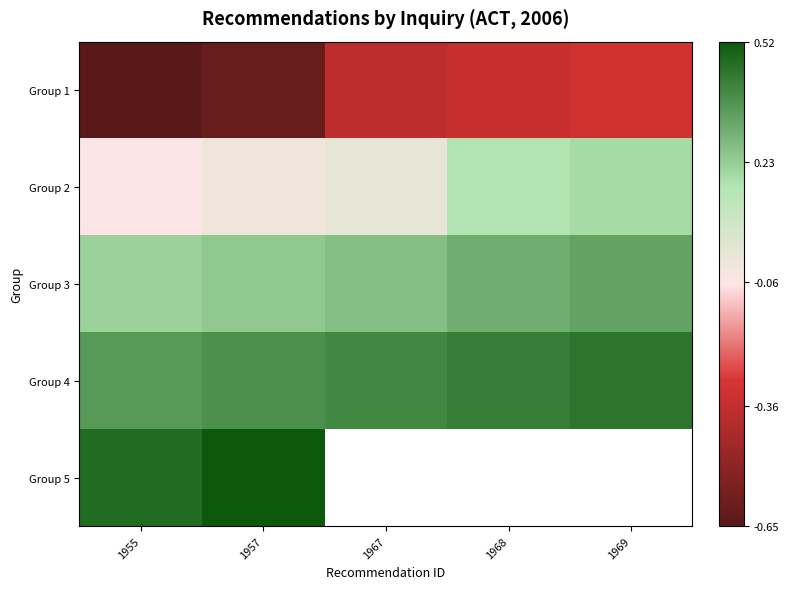

Is it true that Group 3 equals 0.2 at 1957?

True